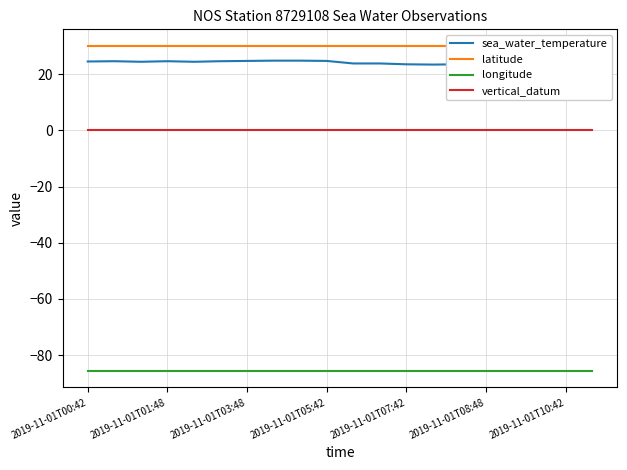

The longitude series shows -85.7 at 14. True or false?

True